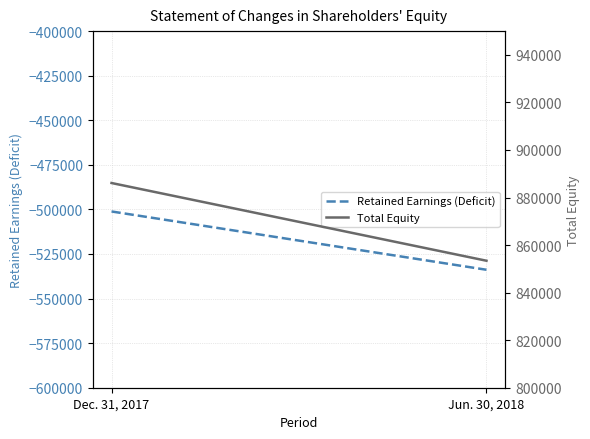

How many lines are shown in the chart?

2